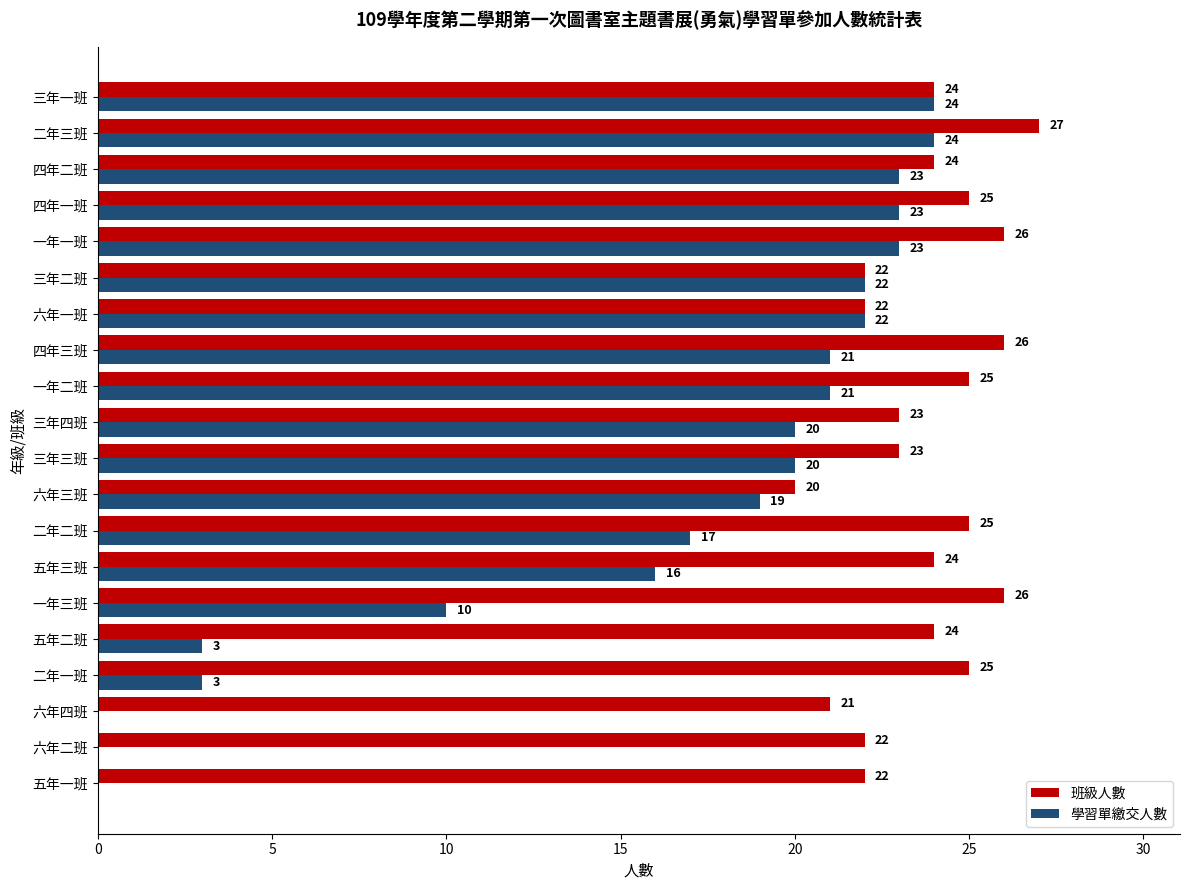

What is the sum of the 班級人數 values at 三年一班 and 六年四班?

45